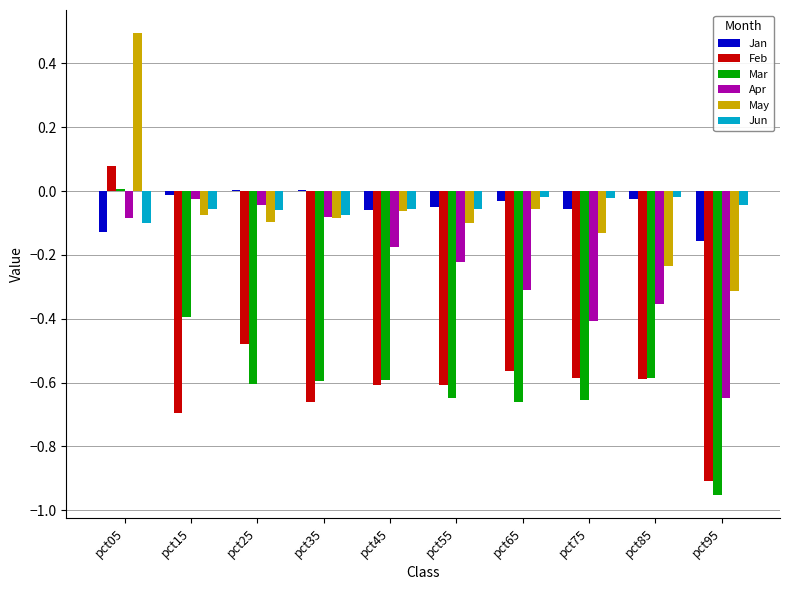

Between pct05 and pct75, which series saw the biggest shift?

Feb